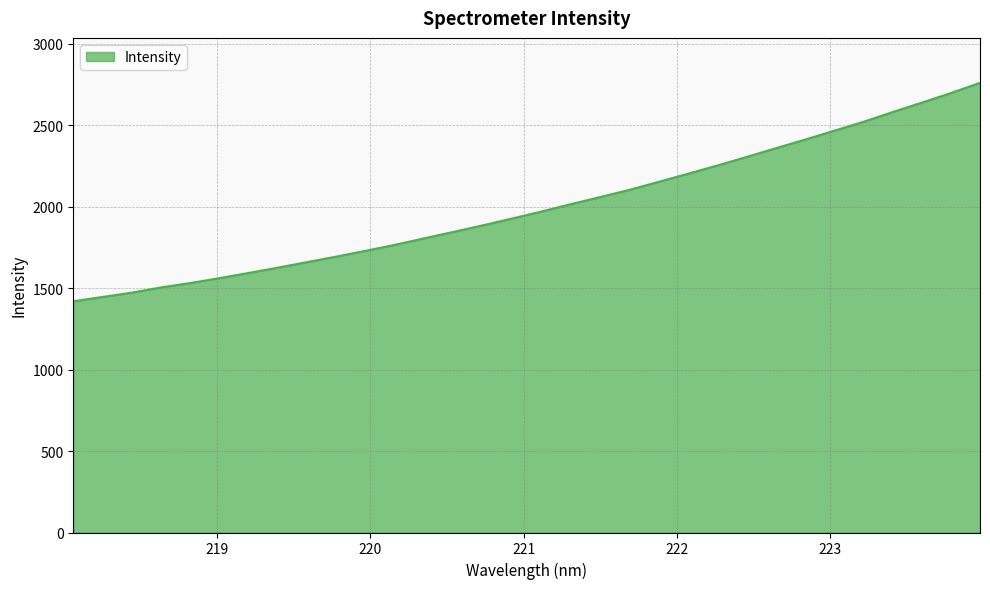

What is the minimum value shown in the chart?

1419.7